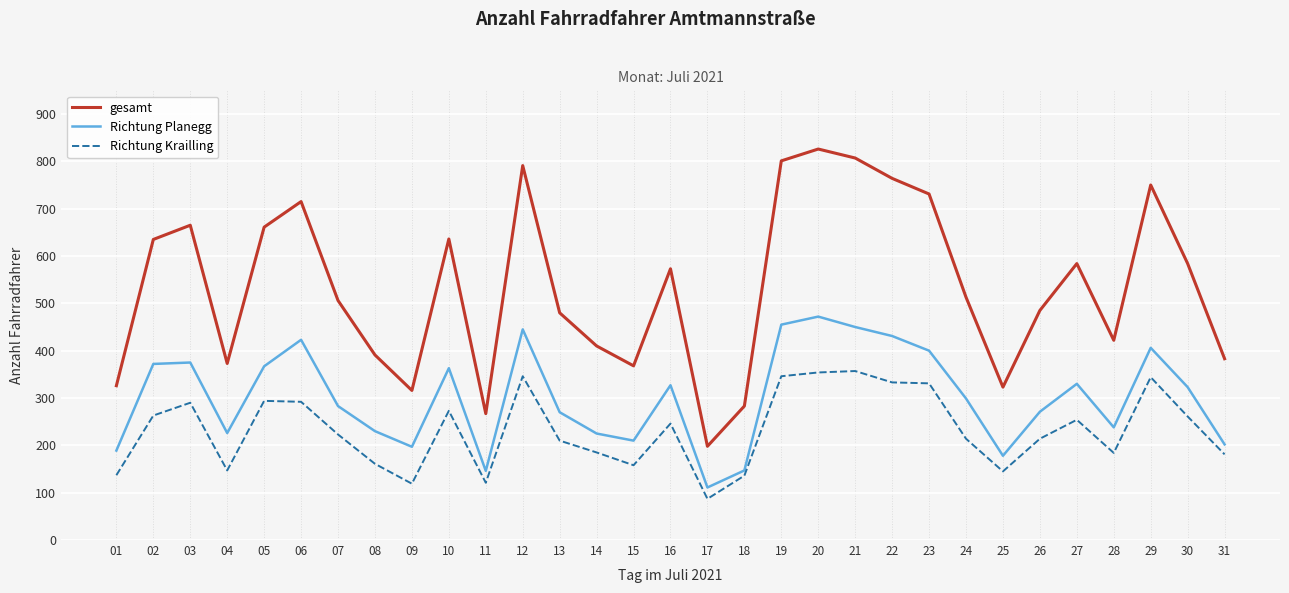

What is the sum of the Richtung Krailling values at 10 and 04?

420